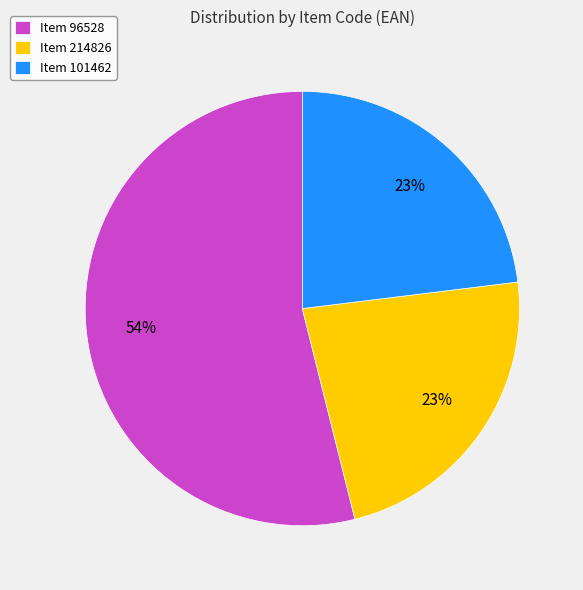

True or false: Item 96528 accounts for 67% of the total.

False